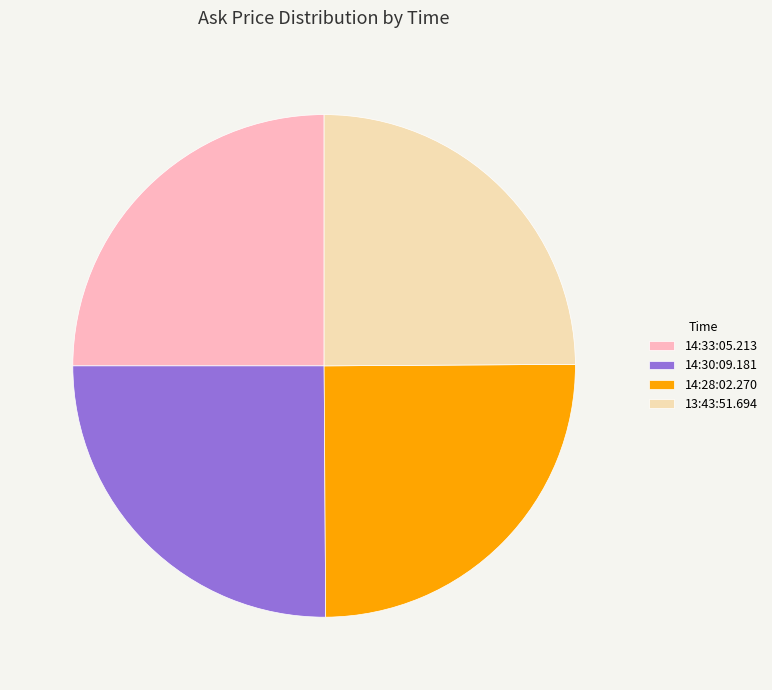

Is there a majority slice in this chart?

No